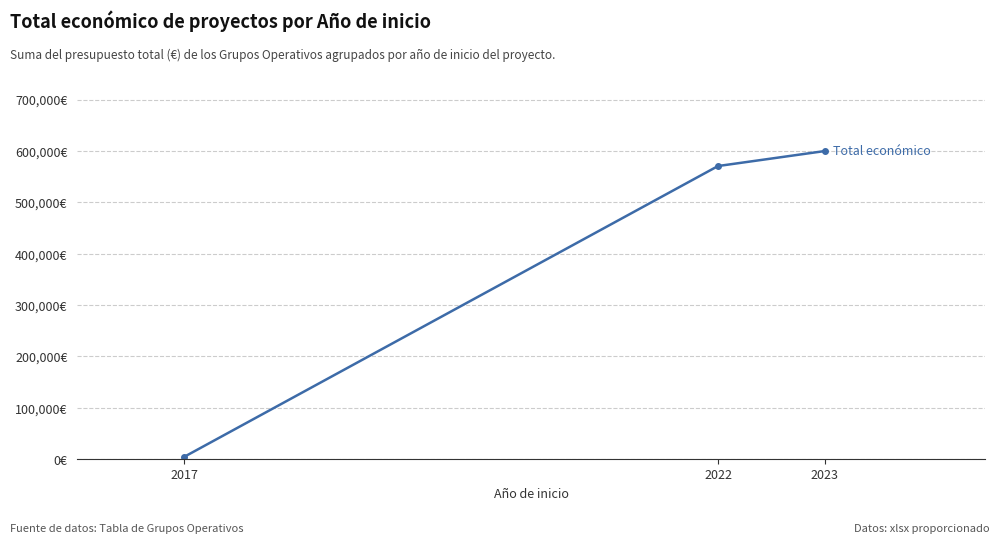

Is this an area chart (filled region under the line)?

No